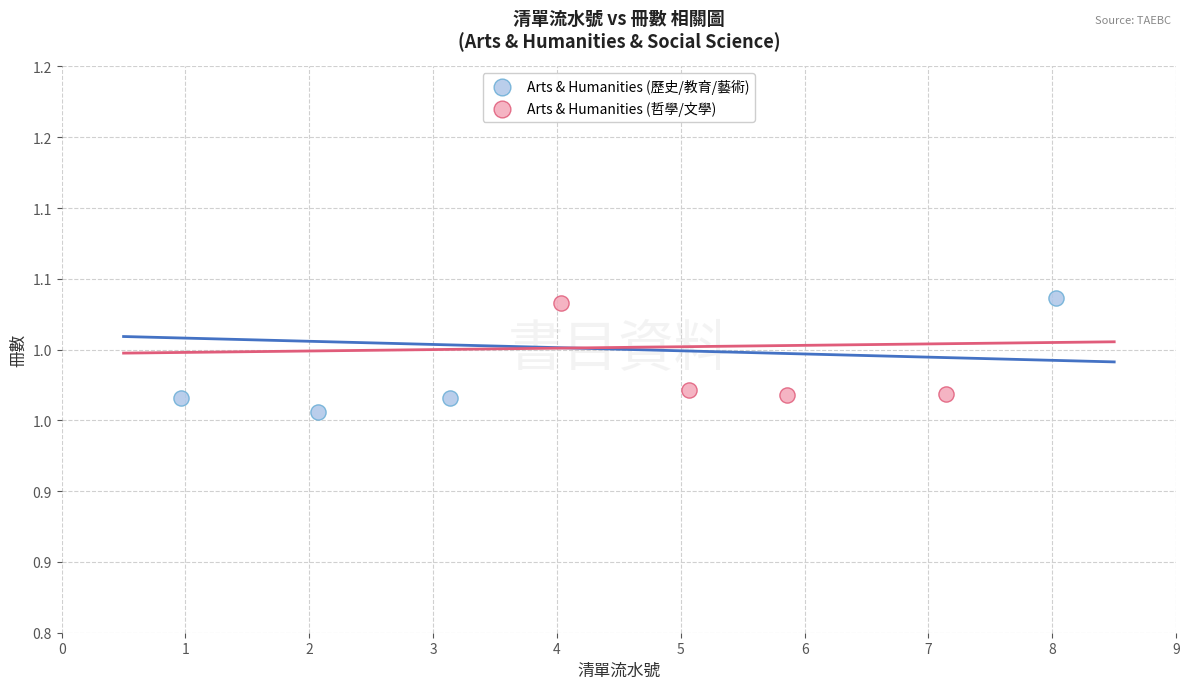

What are all the series names shown in the legend?

Arts & Humanities (歷史/教育/藝術), Arts & Humanities (哲學/文學)